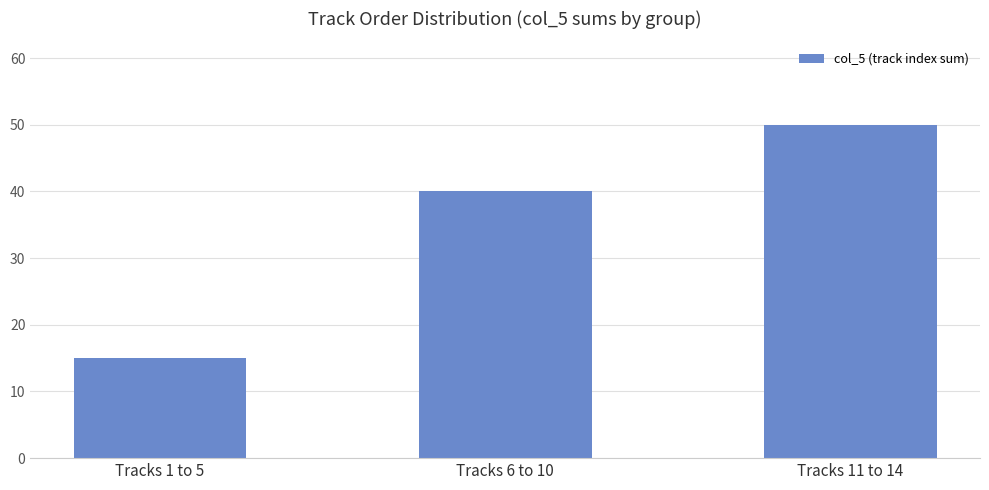

What is the label of the 1st bar from the left?

Tracks 1 to 5